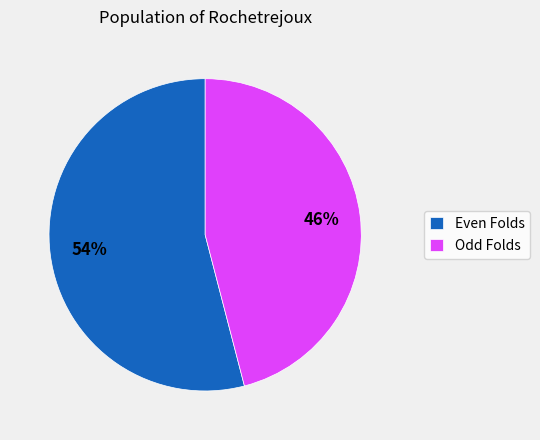

Does Odd Folds account for over 50% of the chart?

No